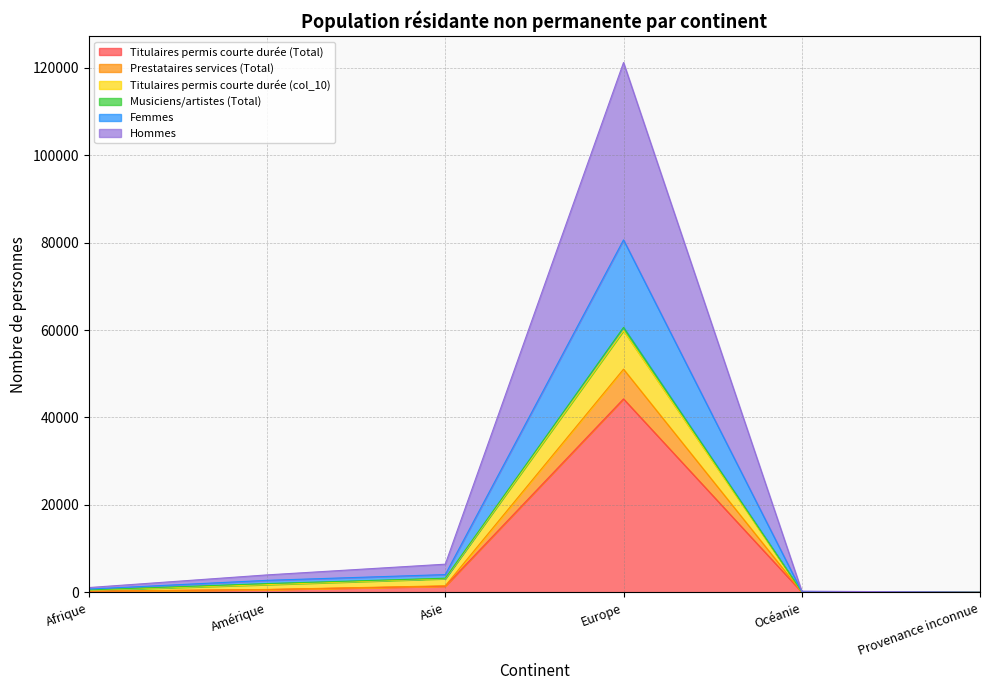

What is the total value across all series at Océanie?

248